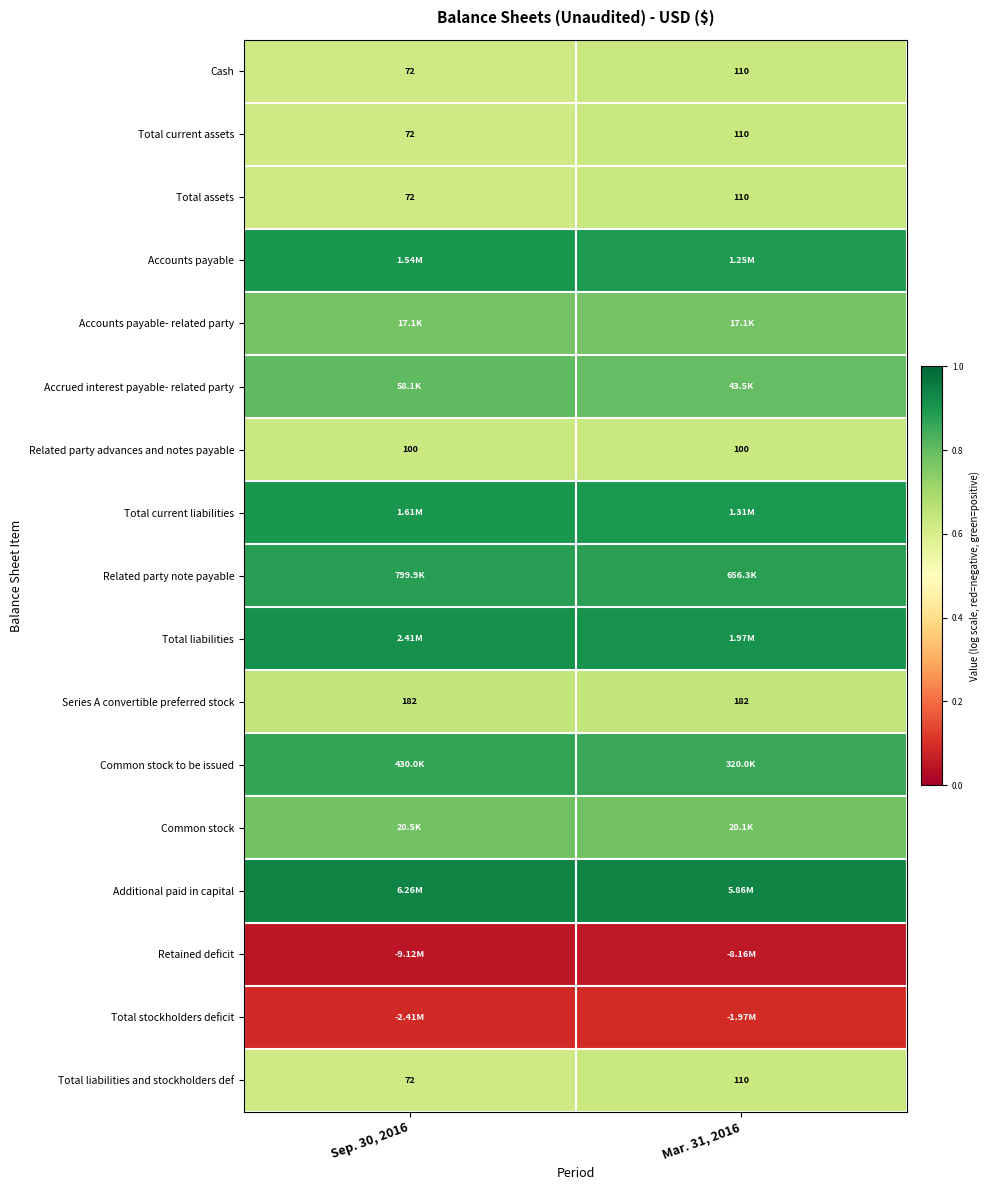

Where is Total current assets nearest to the value 0?

Sep. 30, 2016